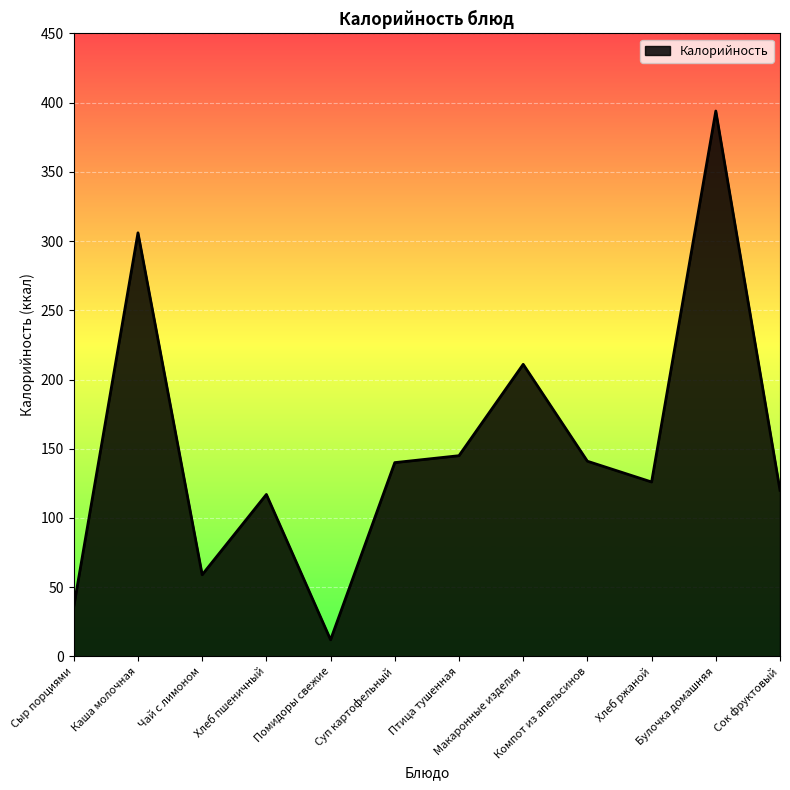

What value does the data have at Макаронные изделия?

211